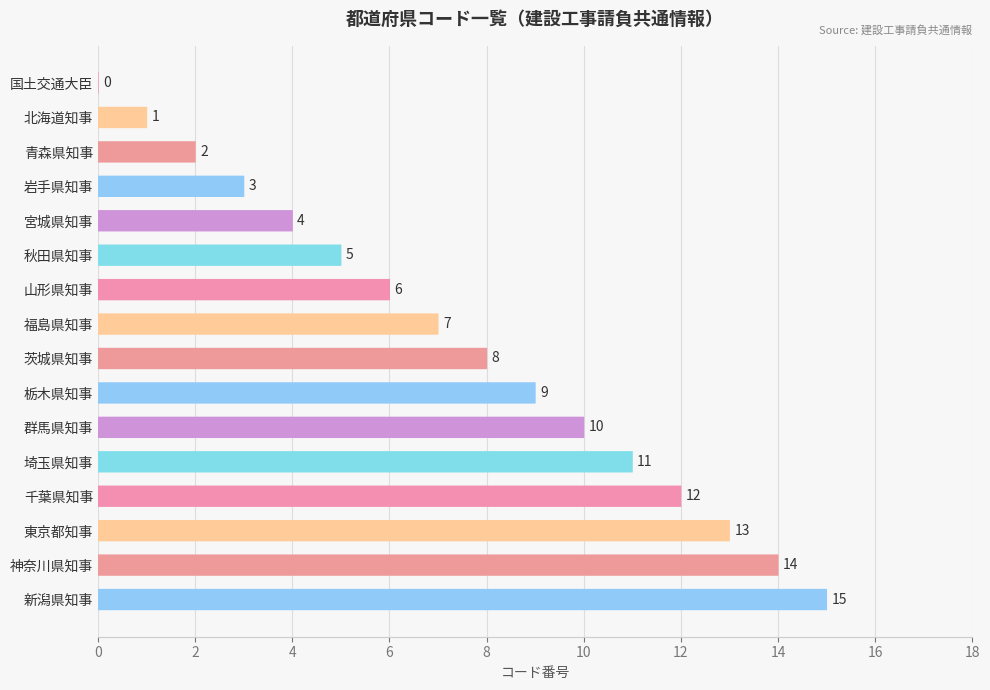

How many series are shown in this chart?

1